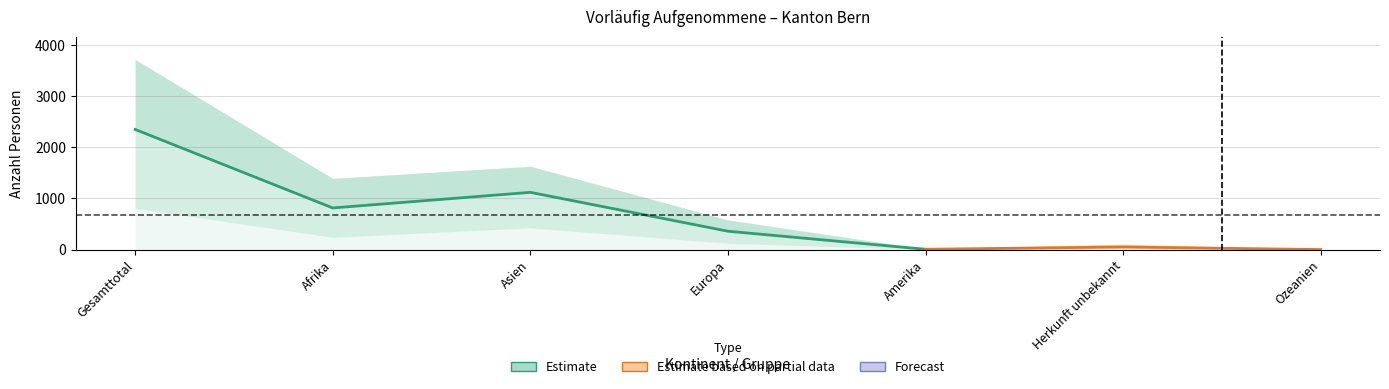

What is the greatest value displayed?

3717